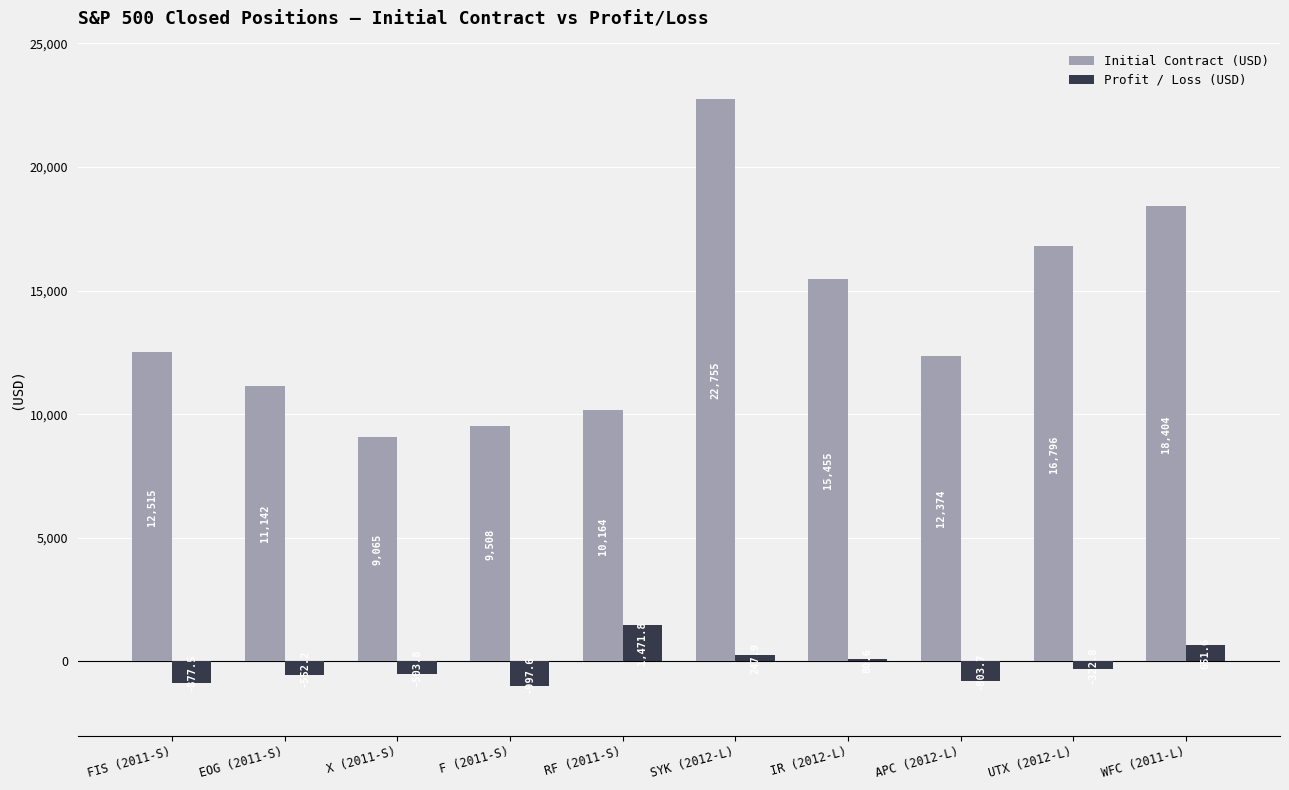

At which category is the sum across all series the highest?

SYK (2012-L)